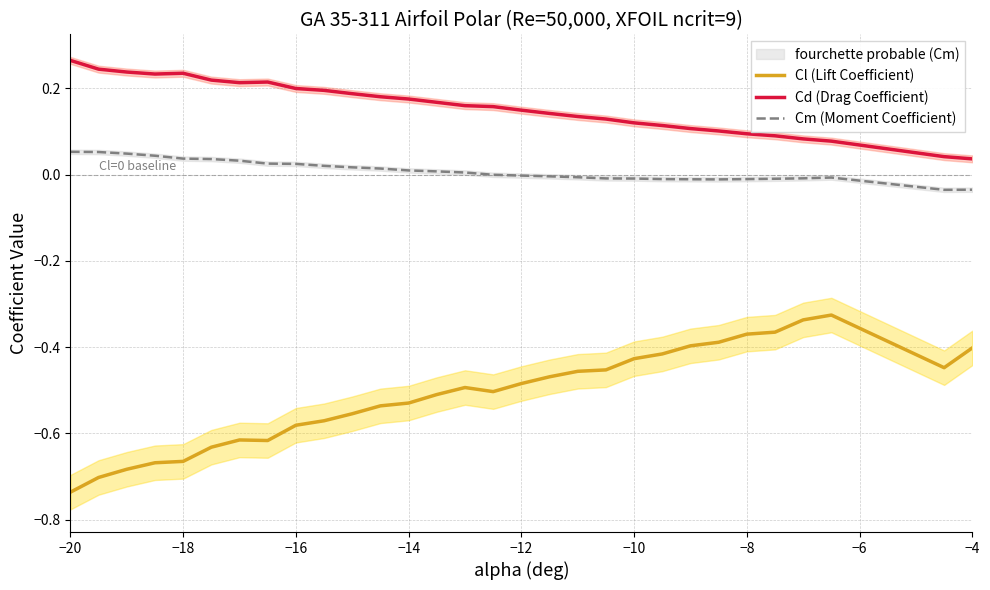

True or false: Cd (Drag Coefficient) and Cm (Moment Coefficient) cross at least once.

False